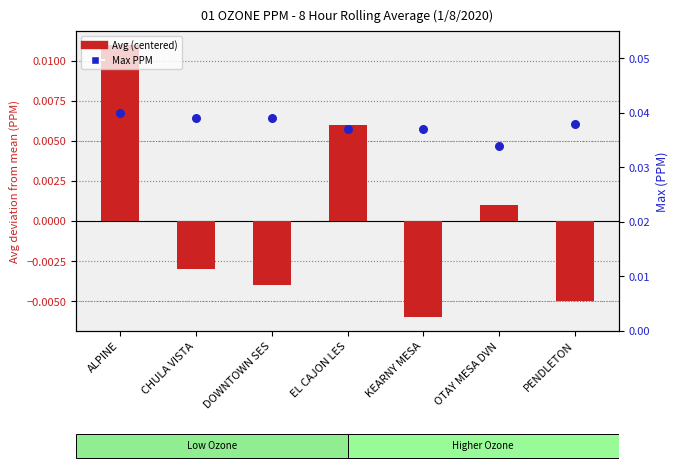

Which series has the widest spread of Y values?

Avg (centered)